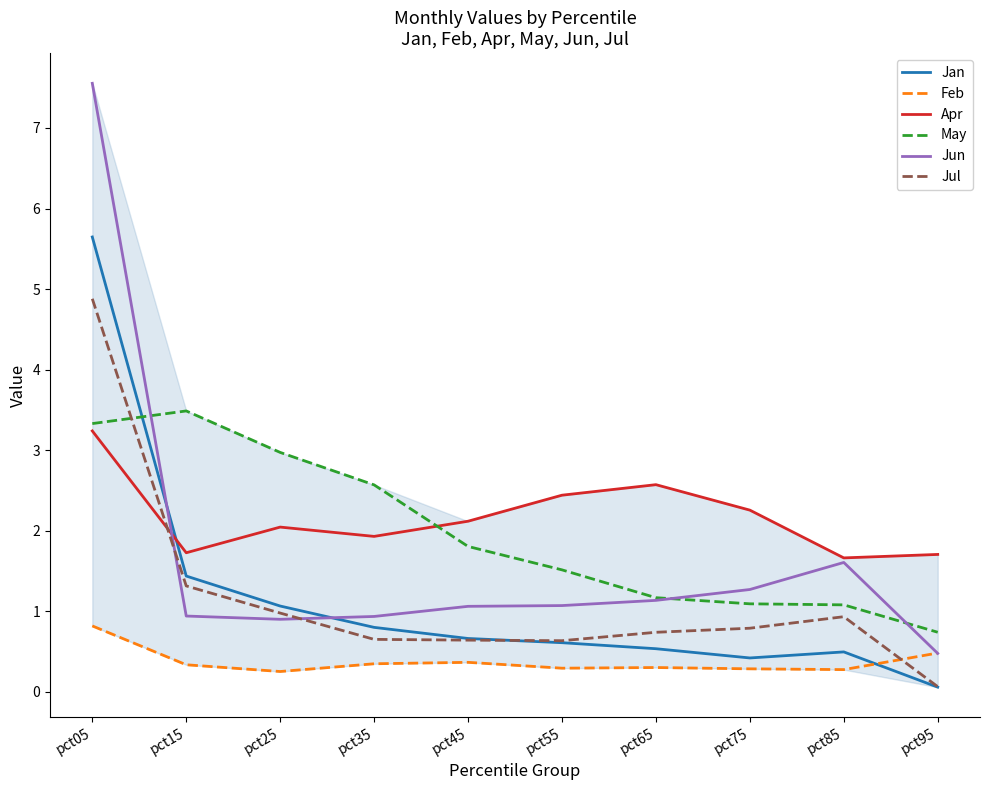

In Jan, how many points are higher than both neighbors (excluding endpoints)?

1